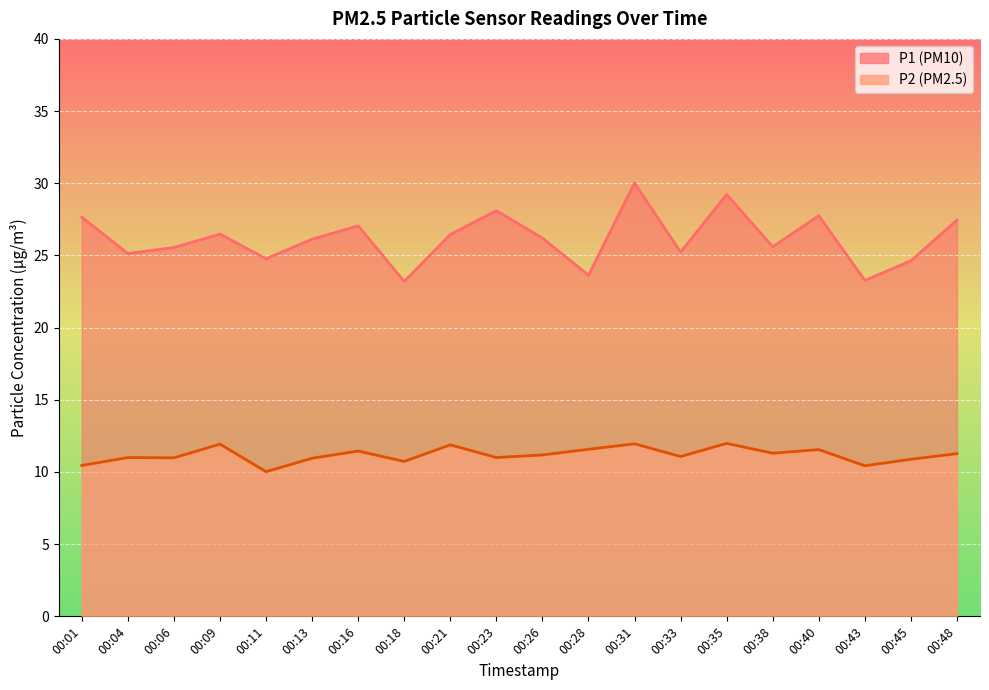

At 00:13, list the series in order from largest to smallest.

P1, P2